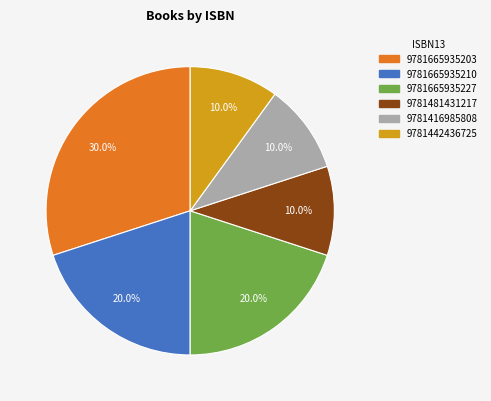

How many segments does this pie chart have?

6